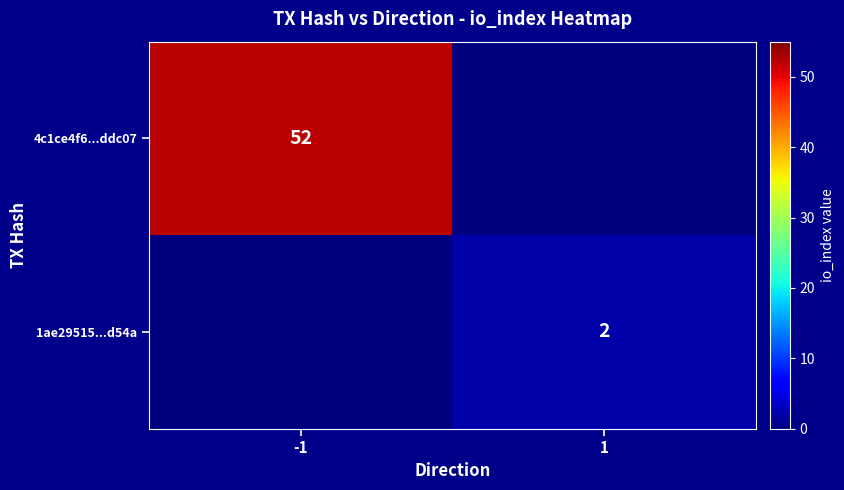

True or false: 1ae29515...d54a has a value of 2 at 1.

True